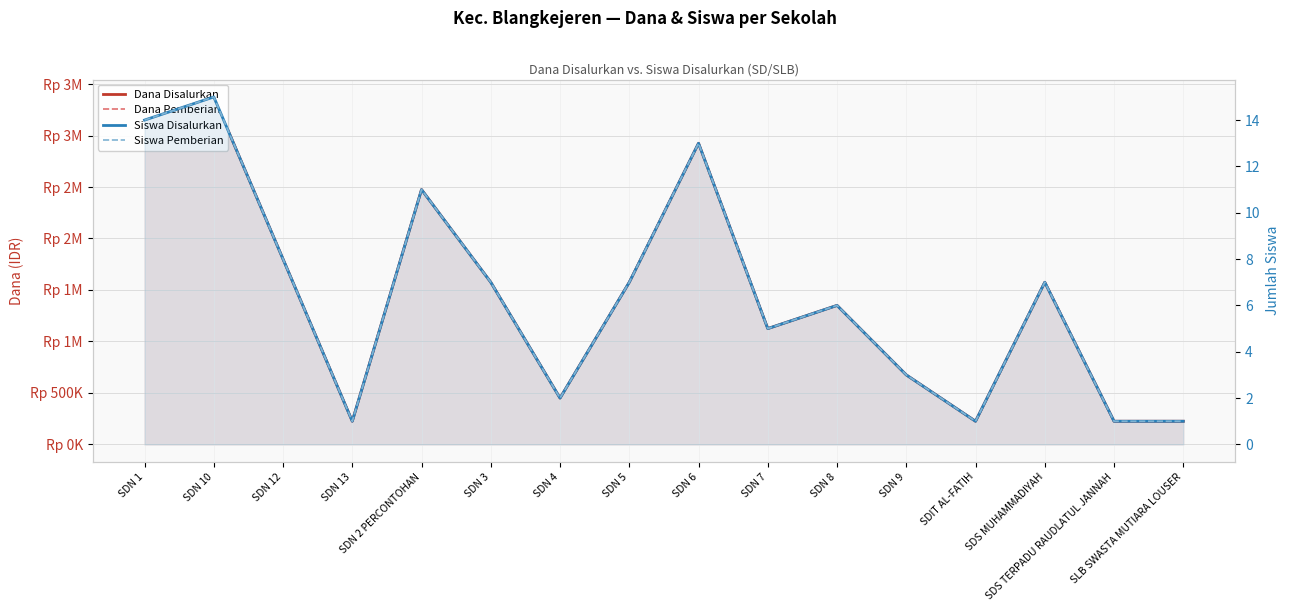

At which label is Dana Pemberian closest to 1800000?

SDN 12